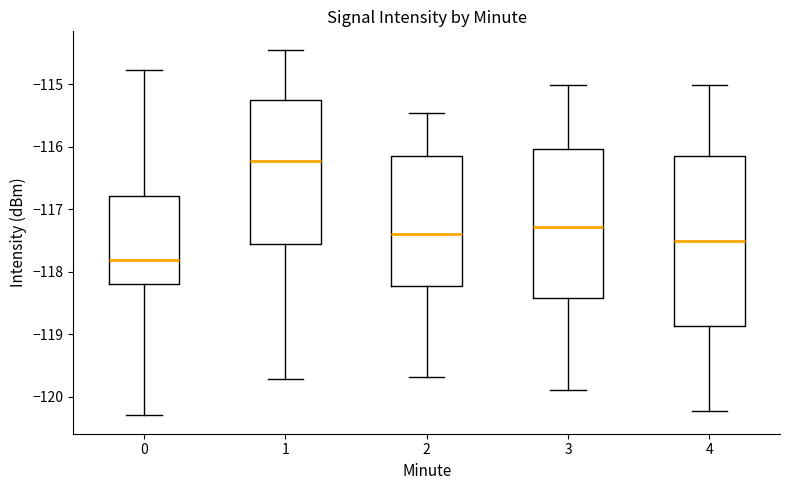

Reading left to right, transcribe this box plot: for each box, give where its median line is, the range the box spans, and where its two whiskers end, as read against the y-axis. The values are not printed on the chart, so give them approximately, as read against the axis.

0: median -117.8, box -118.2 to -116.8, whiskers -120.3 to -114.8
1: median -116.2, box -117.6 to -115.3, whiskers -119.7 to -114.4
2: median -117.4, box -118.2 to -116.2, whiskers -119.7 to -115.5
3: median -117.3, box -118.4 to -116.0, whiskers -119.9 to -115.0
4: median -117.5, box -118.9 to -116.2, whiskers -120.2 to -115.0